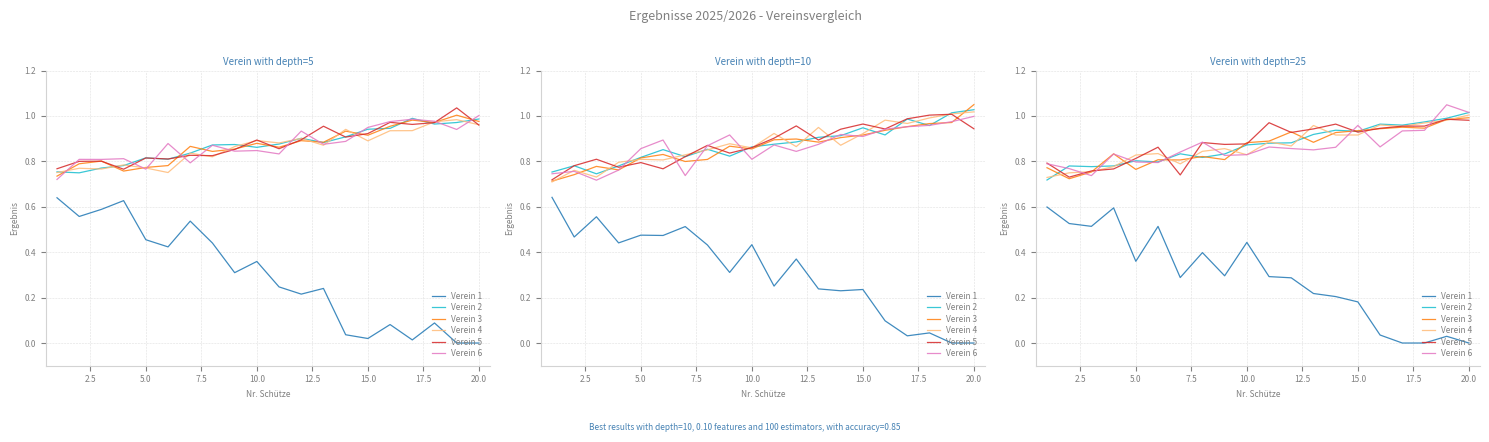

Is this an area chart (filled region under the line)?

No